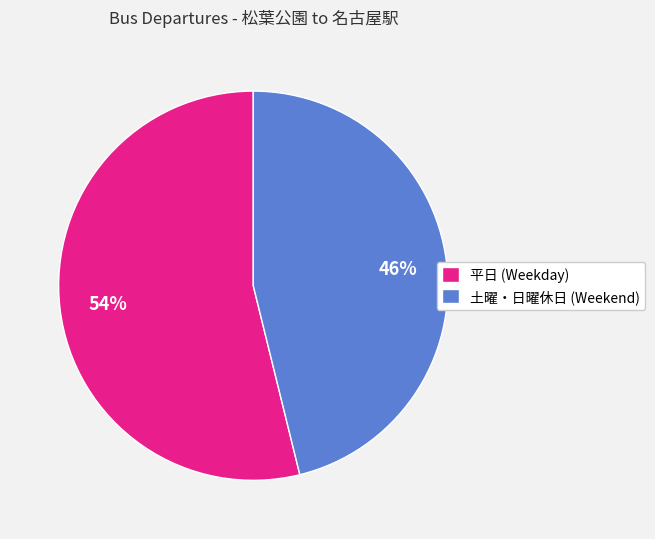

Between 土曜・日曜休日 (Weekend) and 平日 (Weekday), which is larger?

平日 (Weekday)